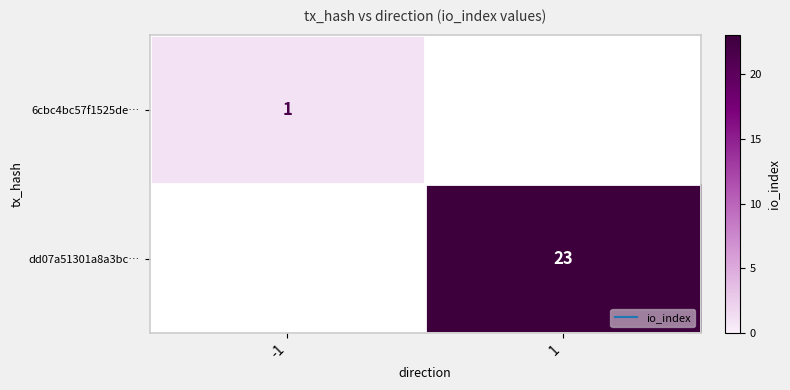

The value of 6cbc4bc57f1525de… at 1 is 0. True or false?

False